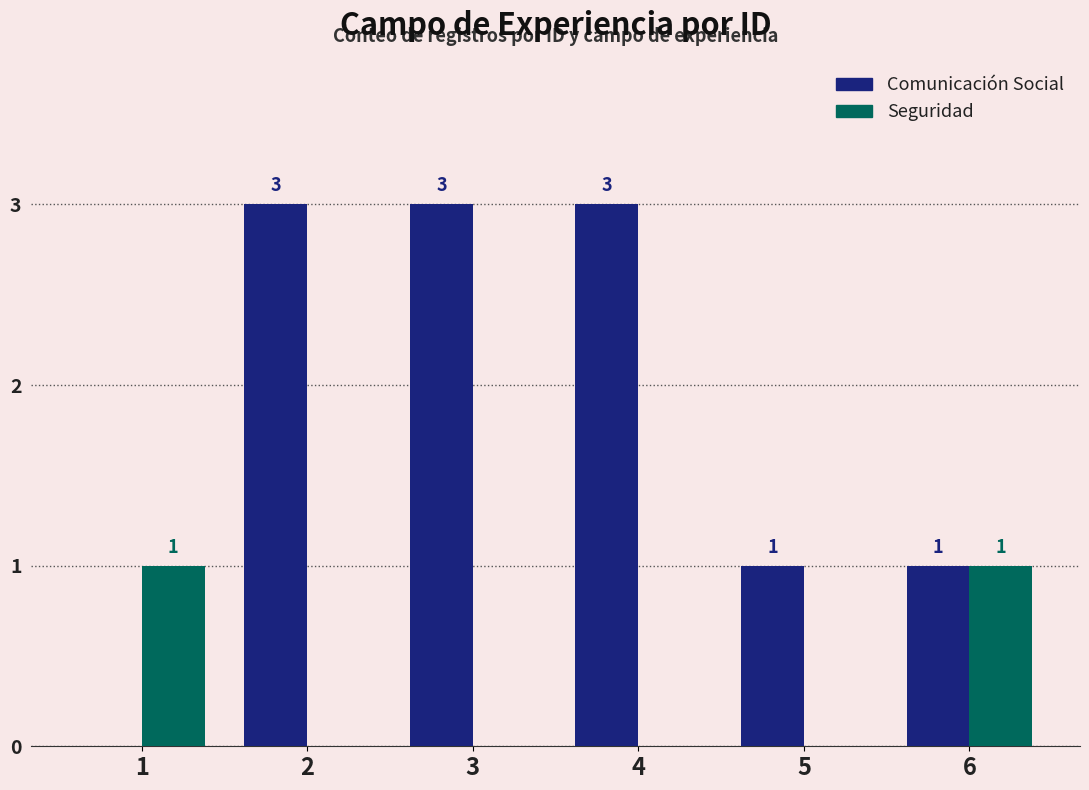

True or false: Comunicación Social has a value of 2 at 5.

False